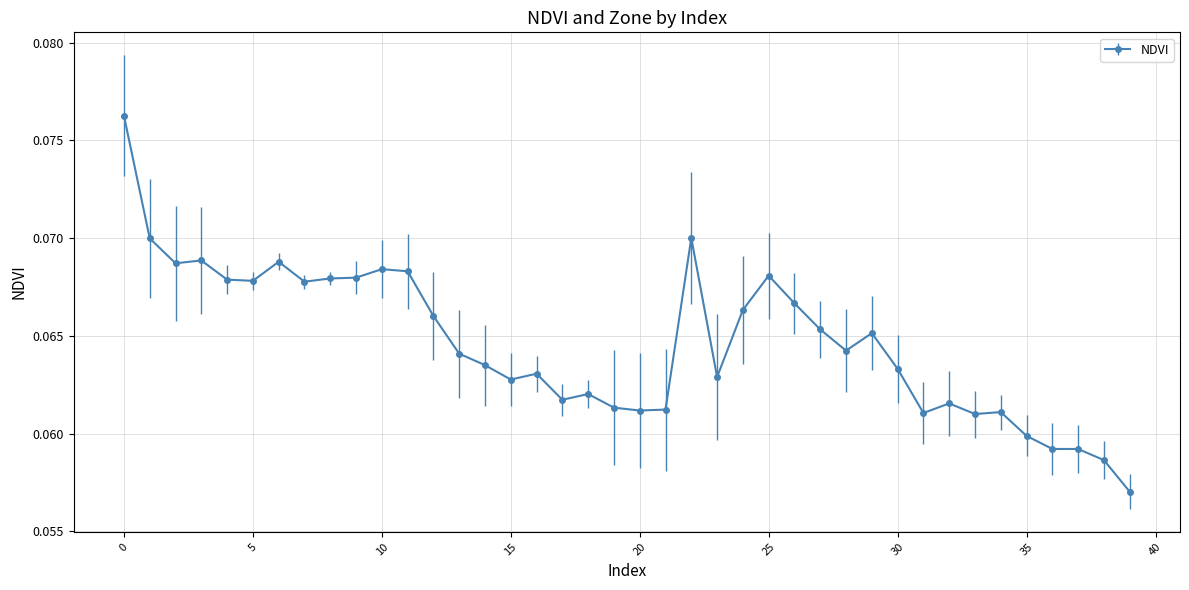

Count the number of data series in this chart.

1